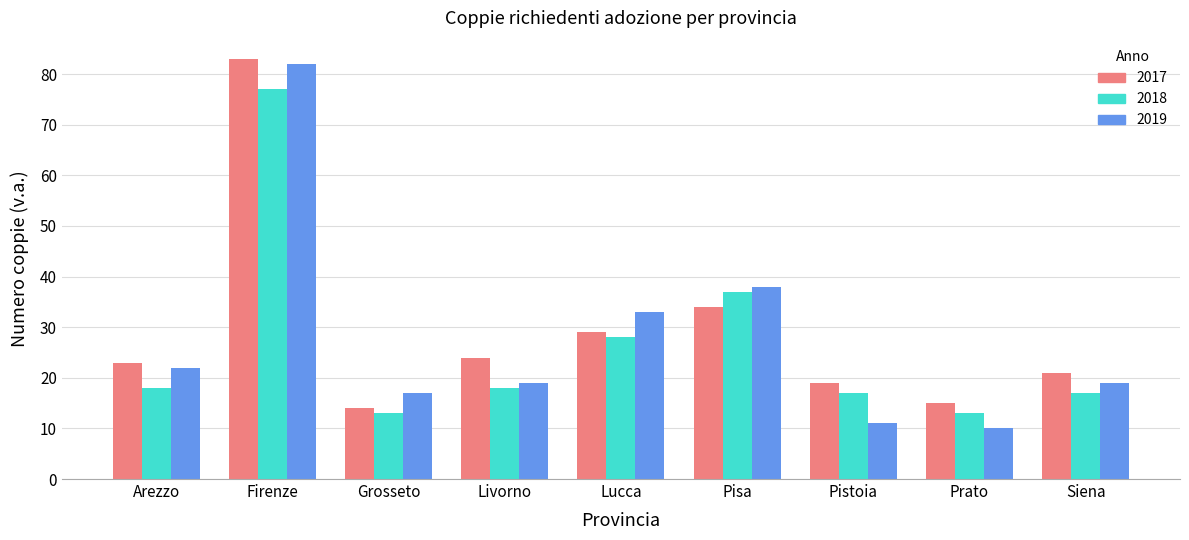

What is the difference between the maximum and minimum values in the 2018 series?

64